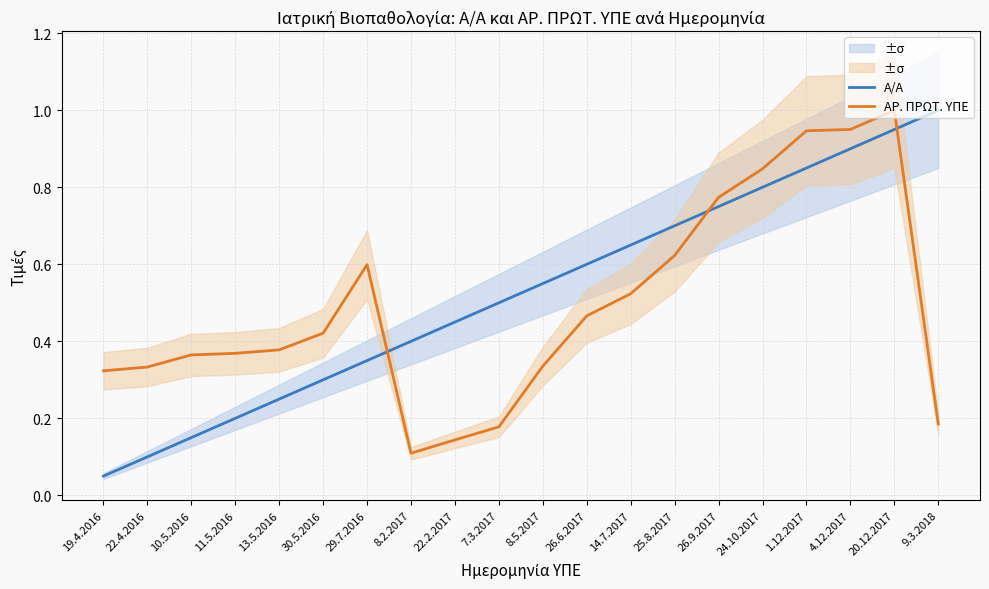

What is the maximum value shown in the chart?

1.0